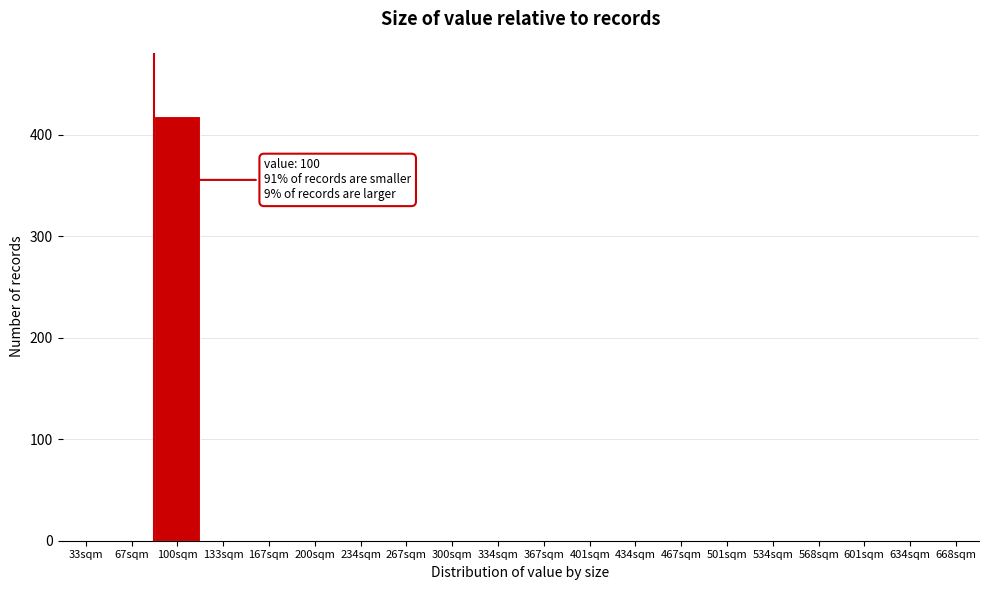

Reading right to left, what are all the values shown in this chart?

668sqm=0	634sqm=0	601sqm=0	568sqm=0	534sqm=0	501sqm=0	467sqm=0	434sqm=0	401sqm=0	367sqm=0	334sqm=0	300sqm=0	267sqm=0	234sqm=0	200sqm=0	167sqm=0	133sqm=0	100sqm=418	67sqm=0	33sqm=0